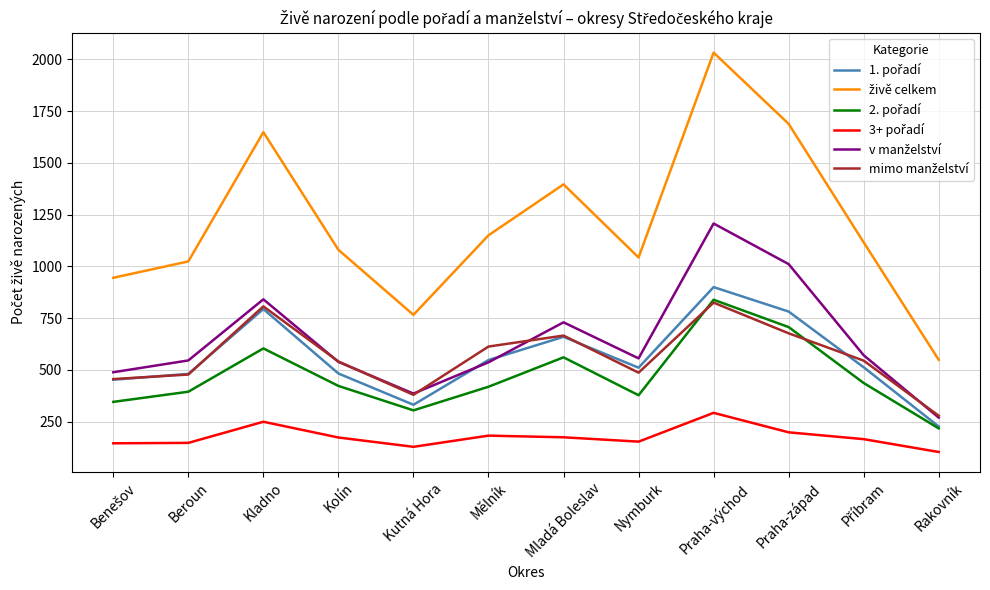

Is this an area chart (filled region under the line)?

No